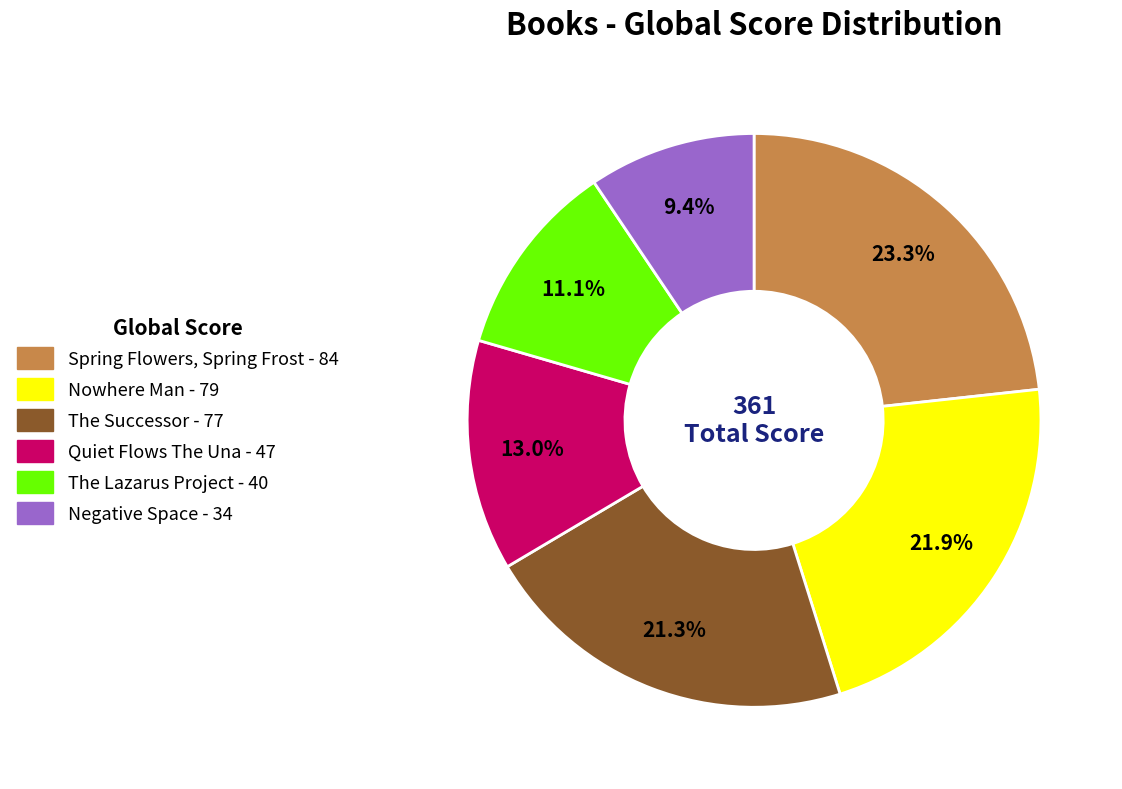

What is the smallest slice in the pie chart?

Negative Space